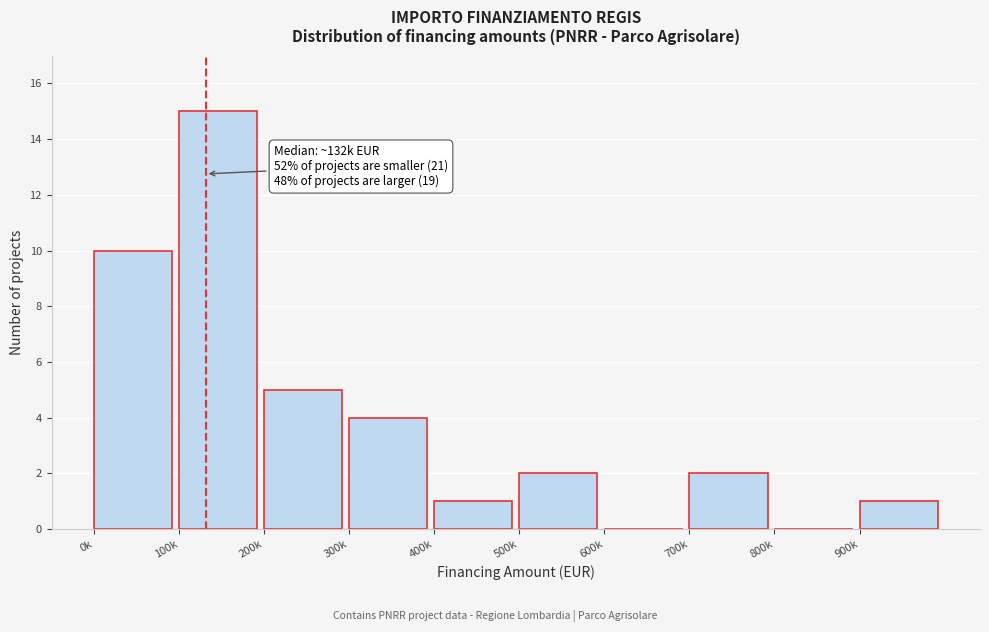

Reading right to left, what are all the values shown in this chart?

900k=1	800k=0	700k=2	600k=0	500k=2	400k=1	300k=4	200k=5	100k=15	0k=10